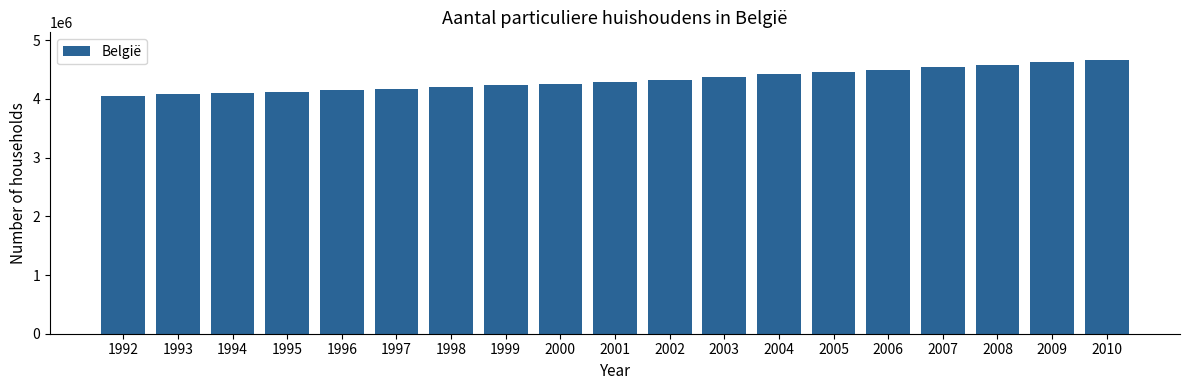

Is it true that the value at 2010 is 4665956?

True